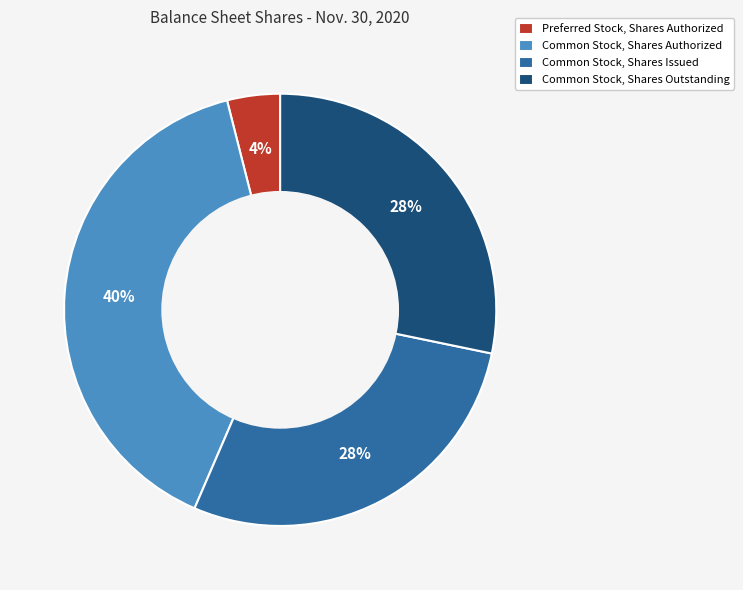

True or false: Common Stock, Shares Authorized accounts for 31% of the total.

False